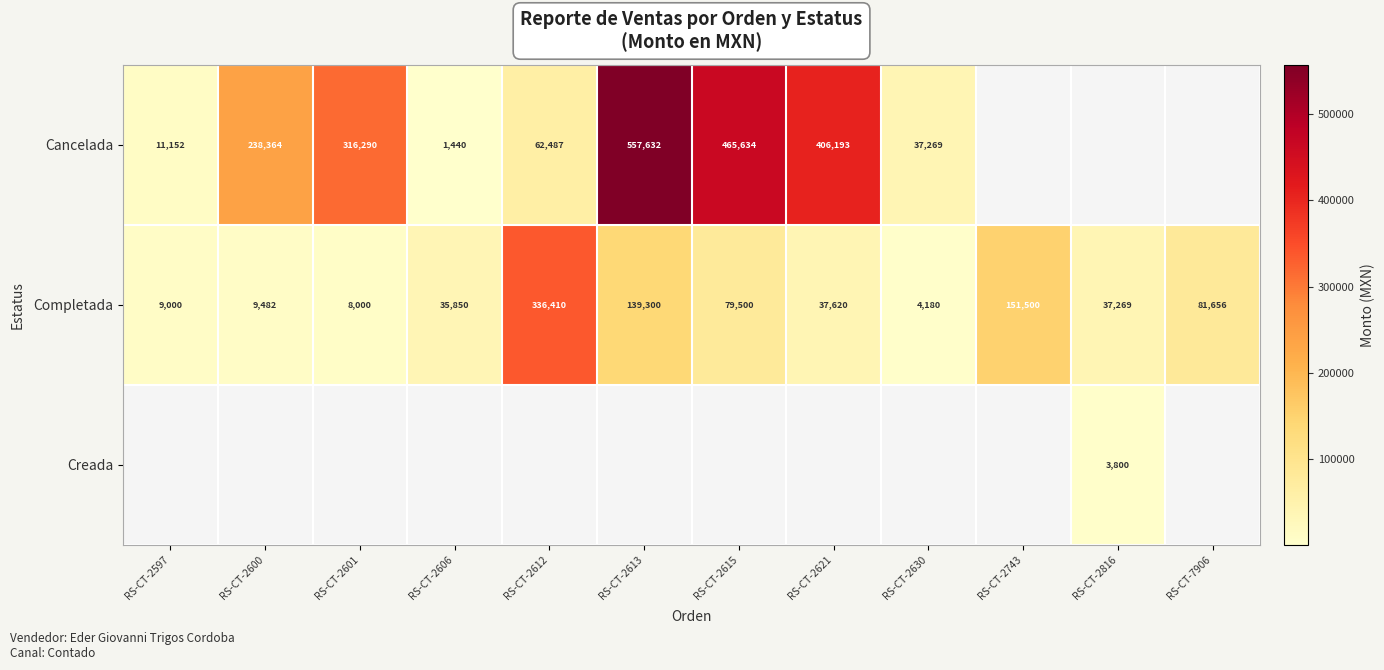

What is the sum of the Cancelada values at RS-CT-2621 and RS-CT-2601?

722483